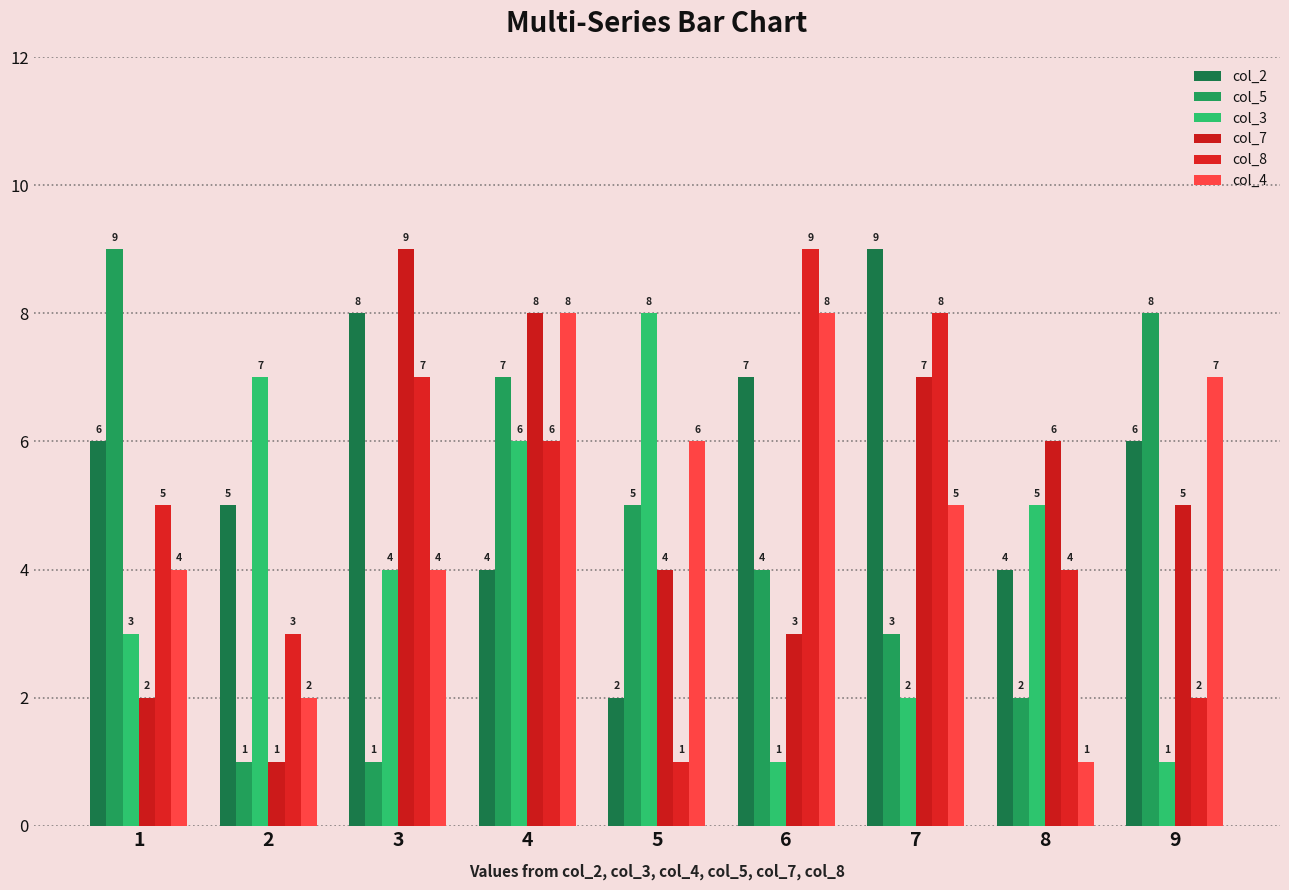

Are the bars horizontal?

No